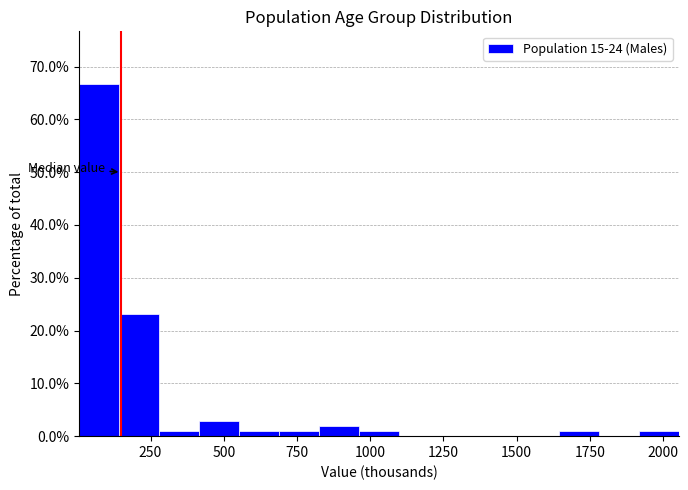

Read against the x-axis, roughly where is the centre of the tallest bar?

50